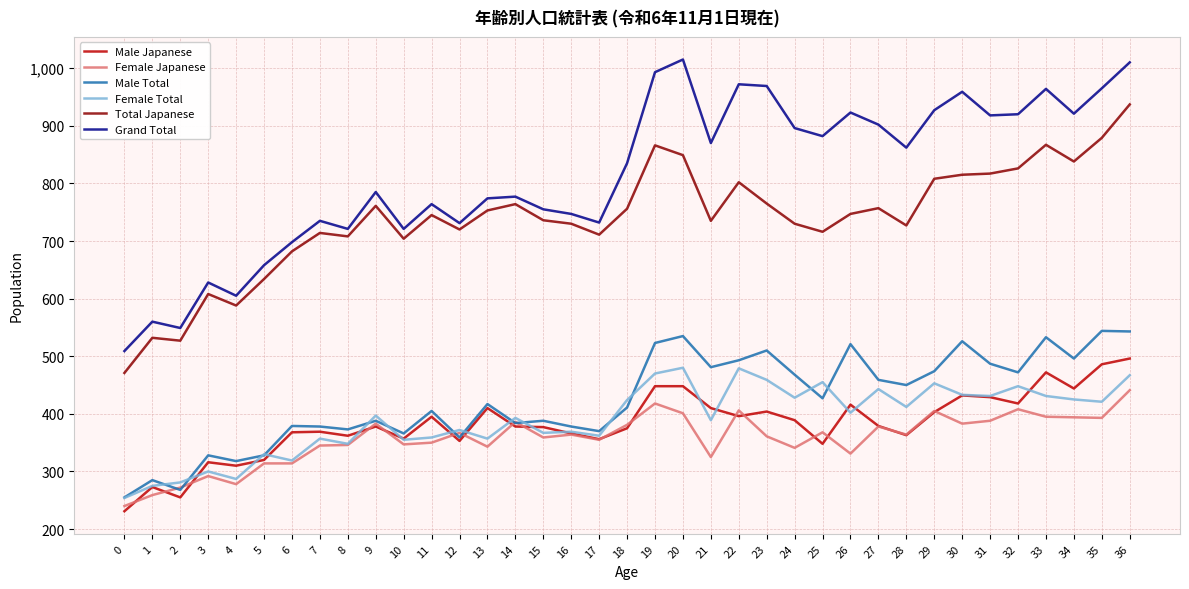

Between 0 and 8, which series saw the biggest shift?

Total Japanese